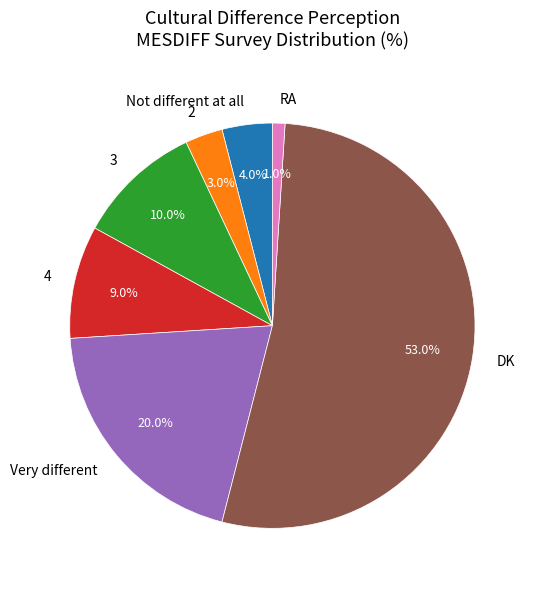

Which category accounts for the majority?

DK